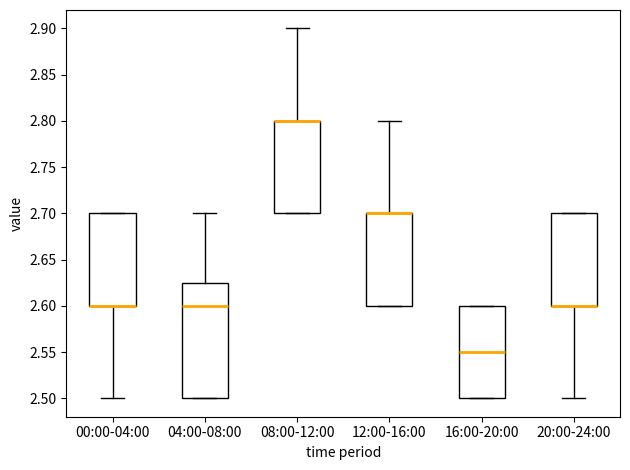

Which box is the tallest, from its lower edge to its upper edge?

04:00-08:00